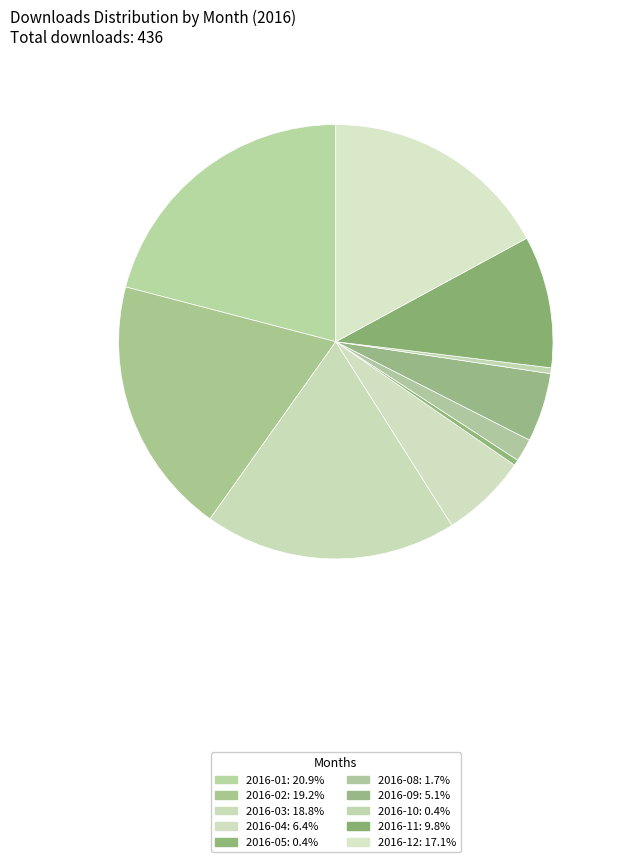

How many slices are in this pie chart?

10